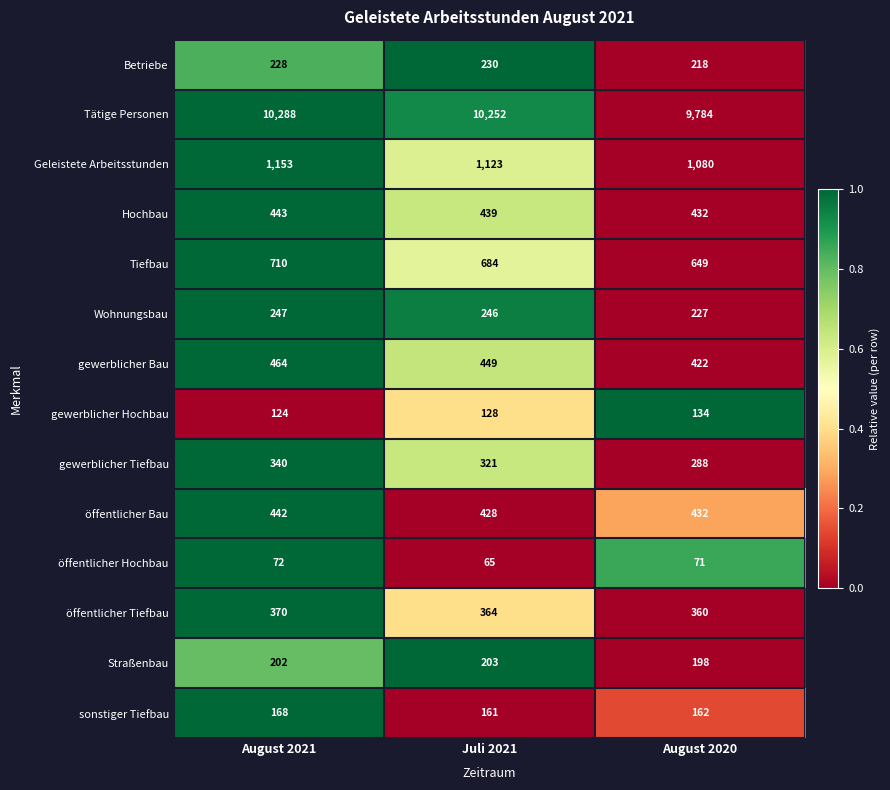

What is the sum of all sonstiger Tiefbau values?

491